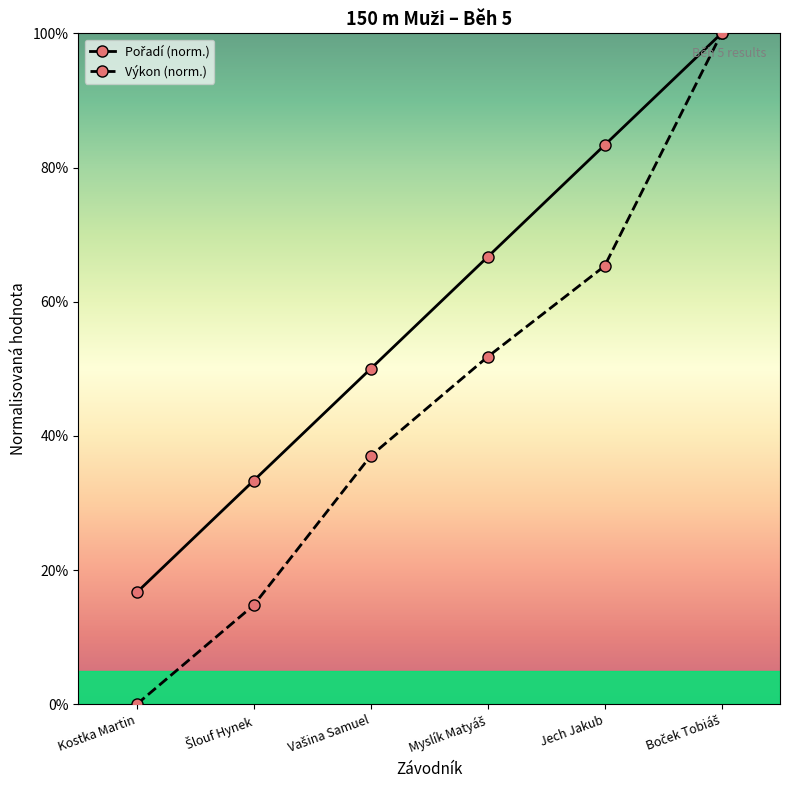

Is it true that Výkon (norm.) equals 65.3 at Jech Jakub?

True